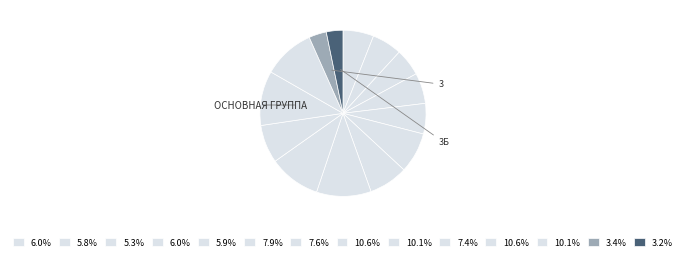

Is there any slice that represents more than half of the pie?

No